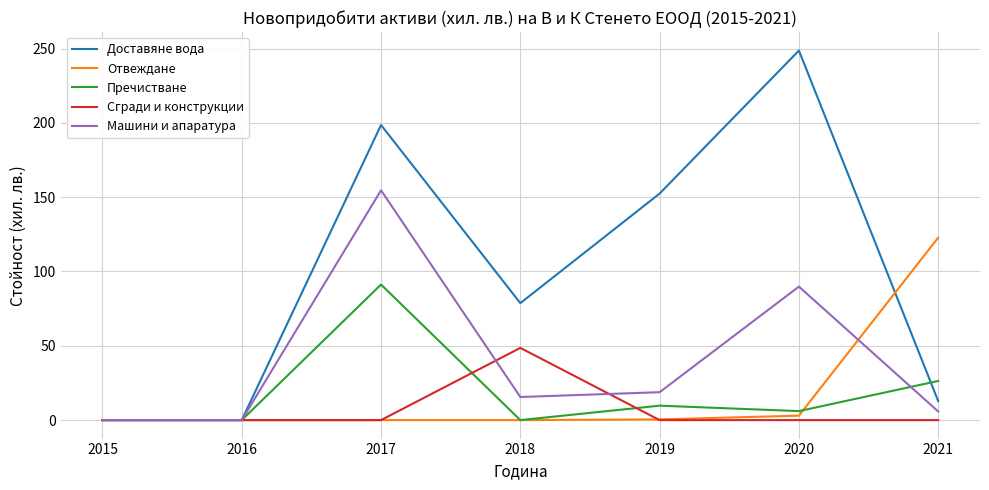

Which series changed the most between 2016 and 2020?

Доставяне вода